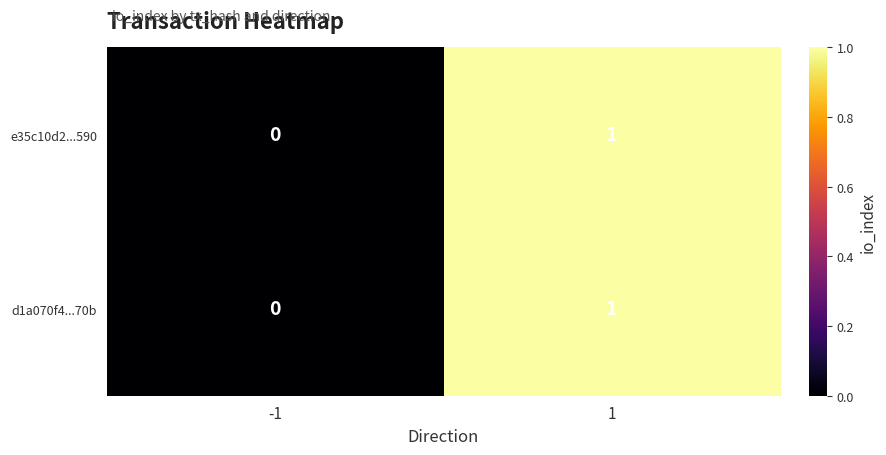

Is it true that e35c10d2...590 equals 1 at 1?

True